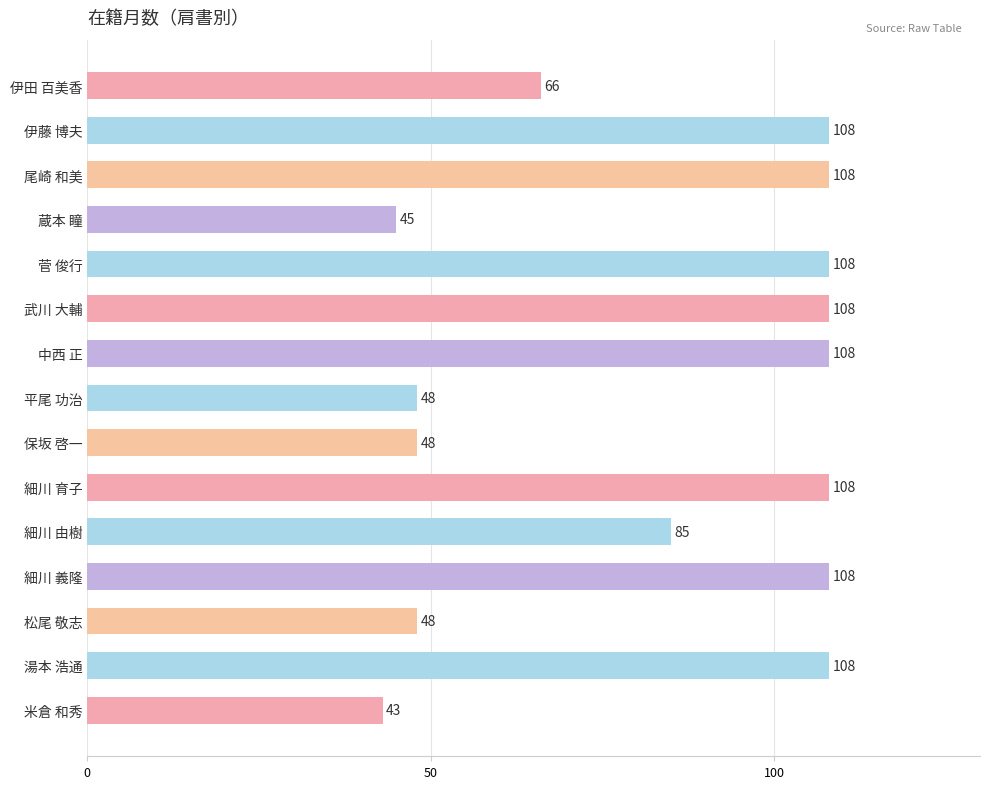

What position from the top is 武川 大輔?

6